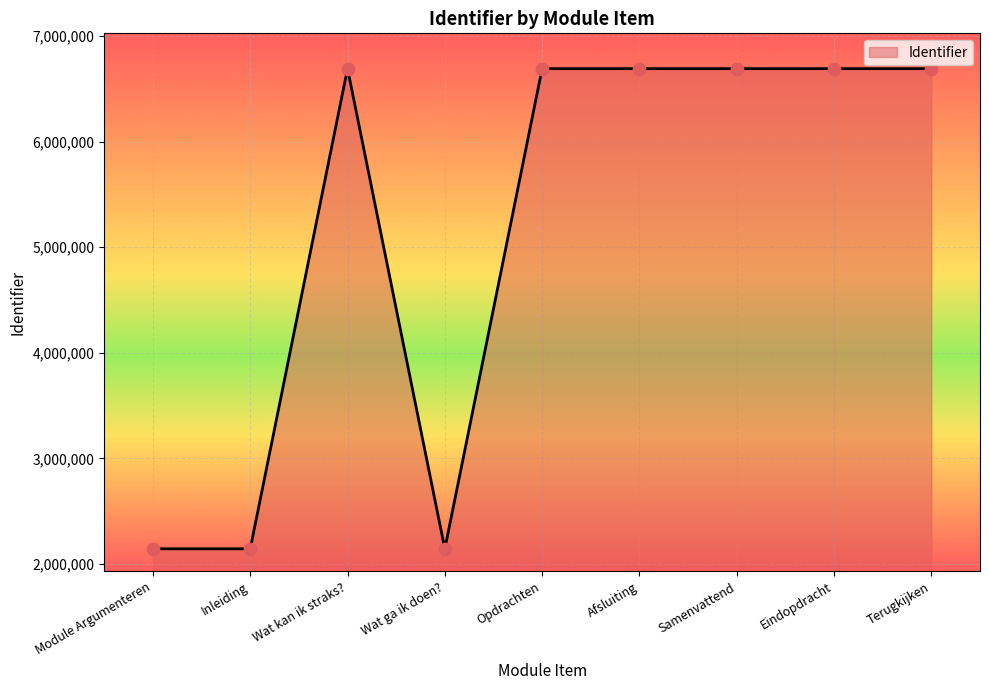

What is the change in value from Wat kan ik straks? to Opdrachten?

+2